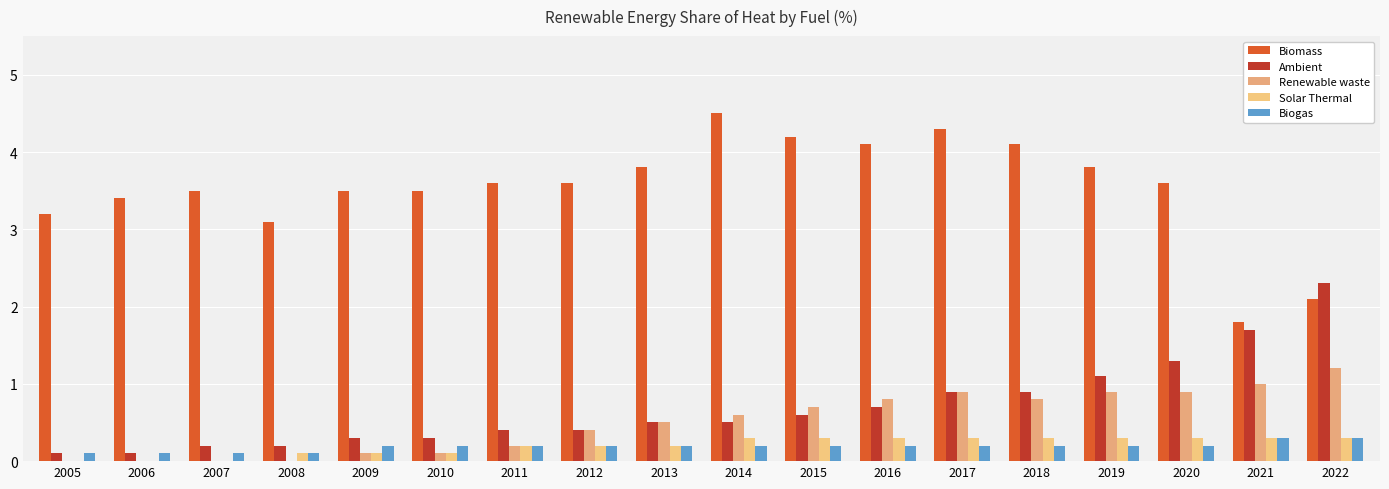

What is the difference between the highest and lowest values at 2013?

3.6